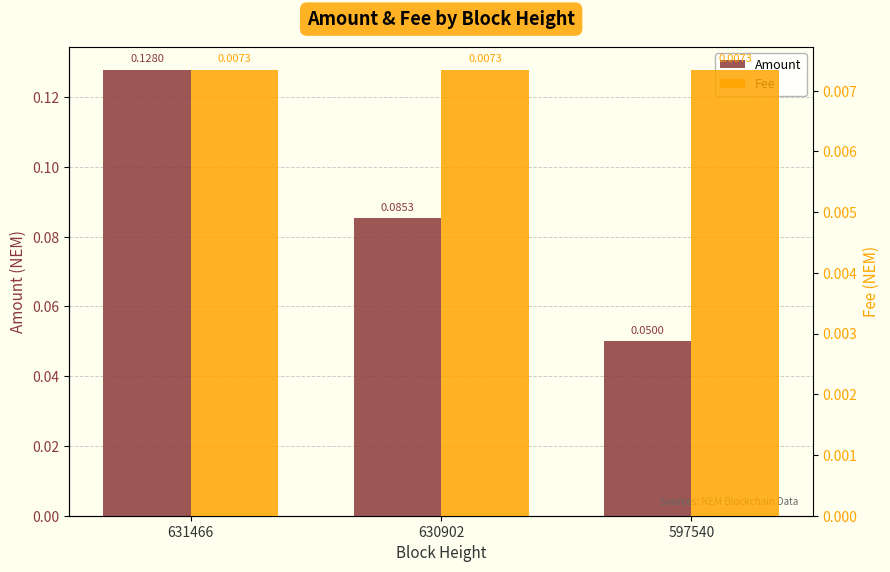

List the labels in order of Fee value, largest first.

631466, 630902, 597540